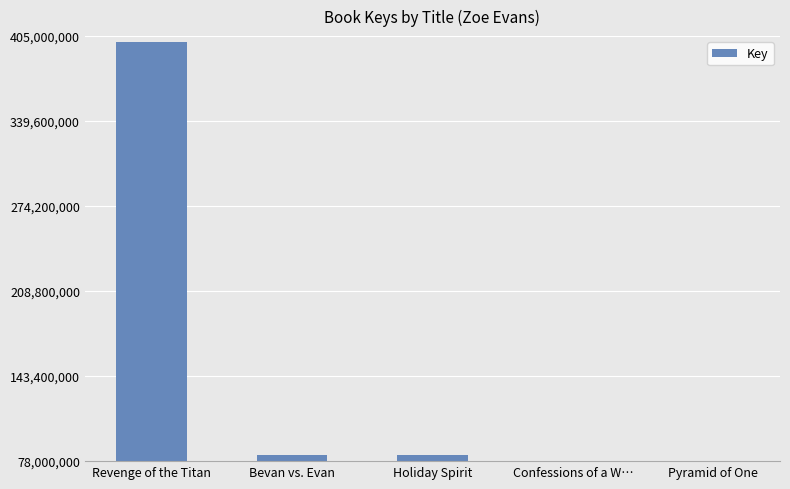

At which label is the value closest to 239479254?

Bevan vs. Evan